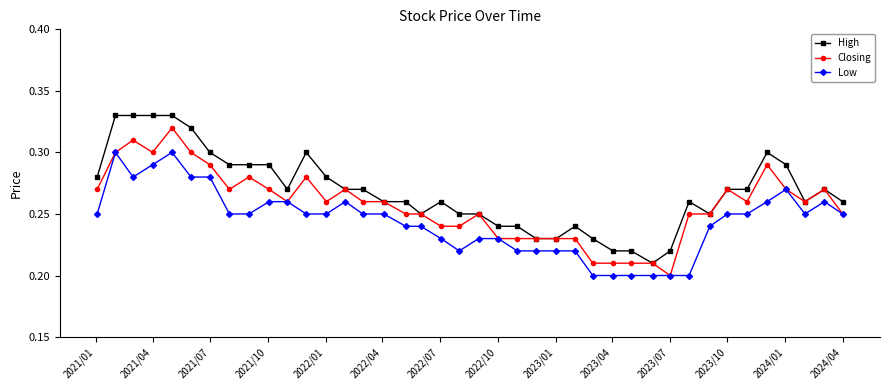

True or false: High has more than 2 interior local peaks.

True